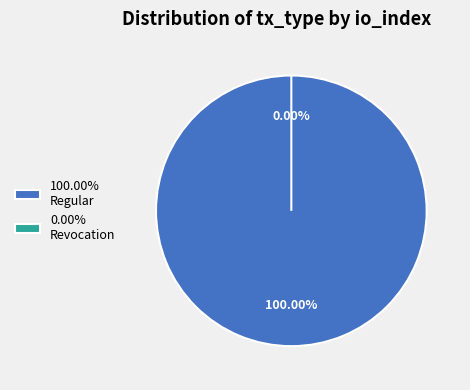

Between Regular and Revocation, which is larger?

Regular